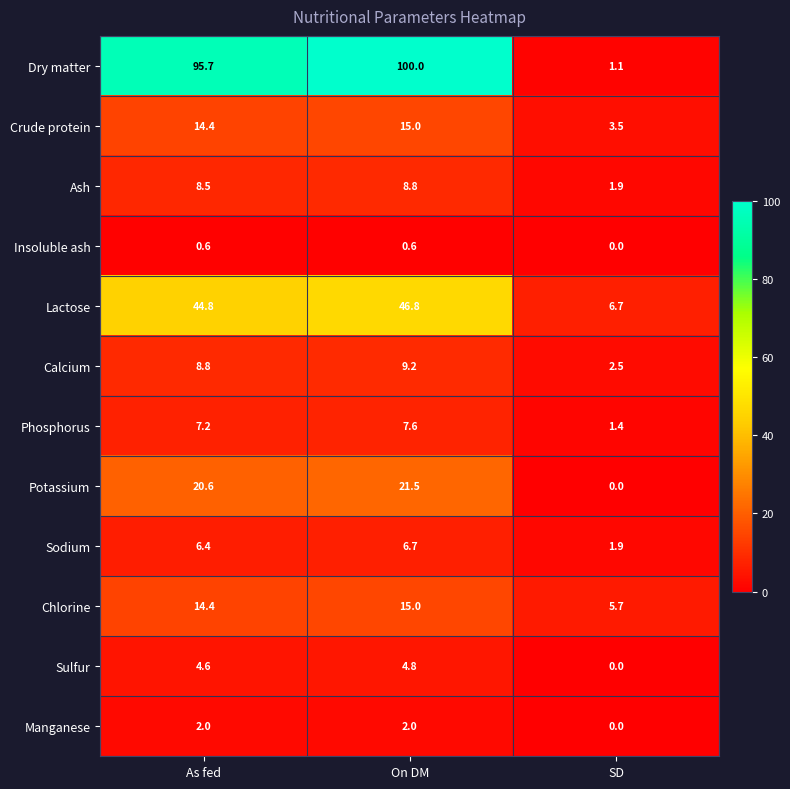

At which label does Dry matter reach its peak?

On DM